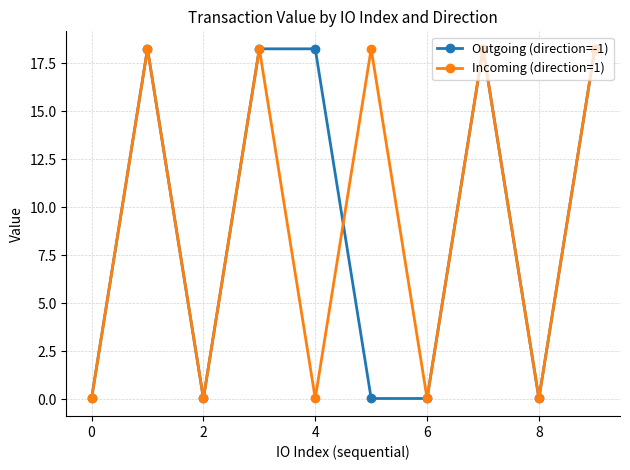

At how many categories does at least one series exceed 14?

6